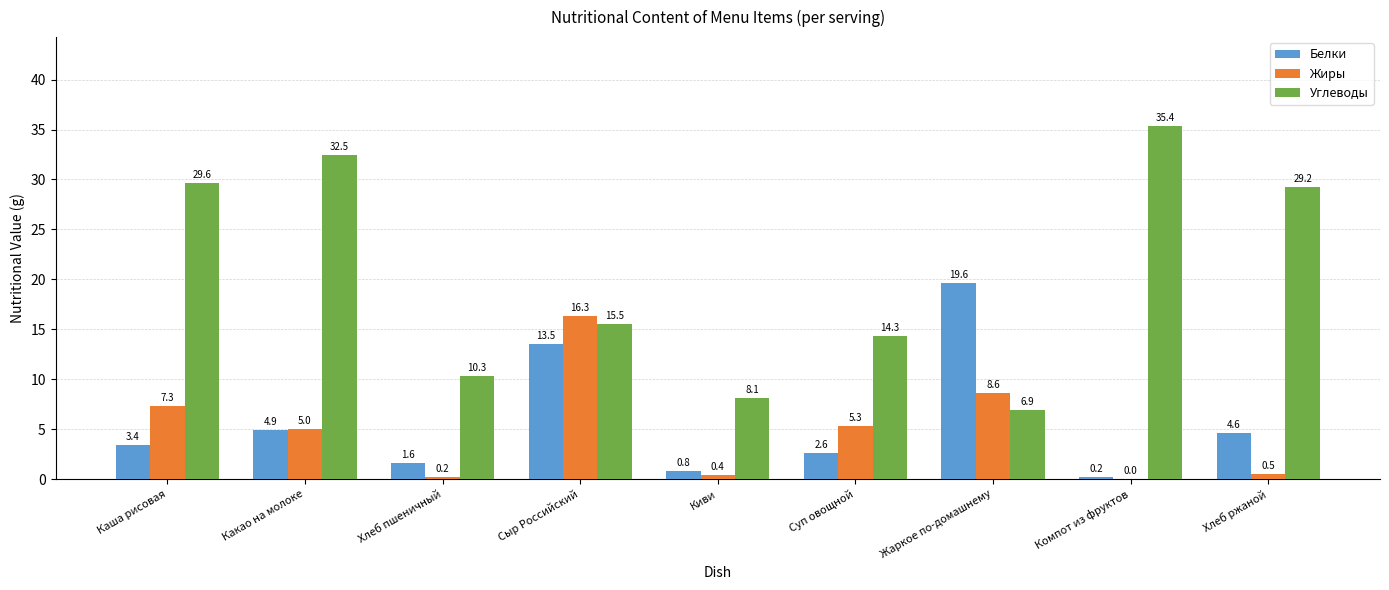

What are all the series names shown in the legend?

Белки, Жиры, Углеводы